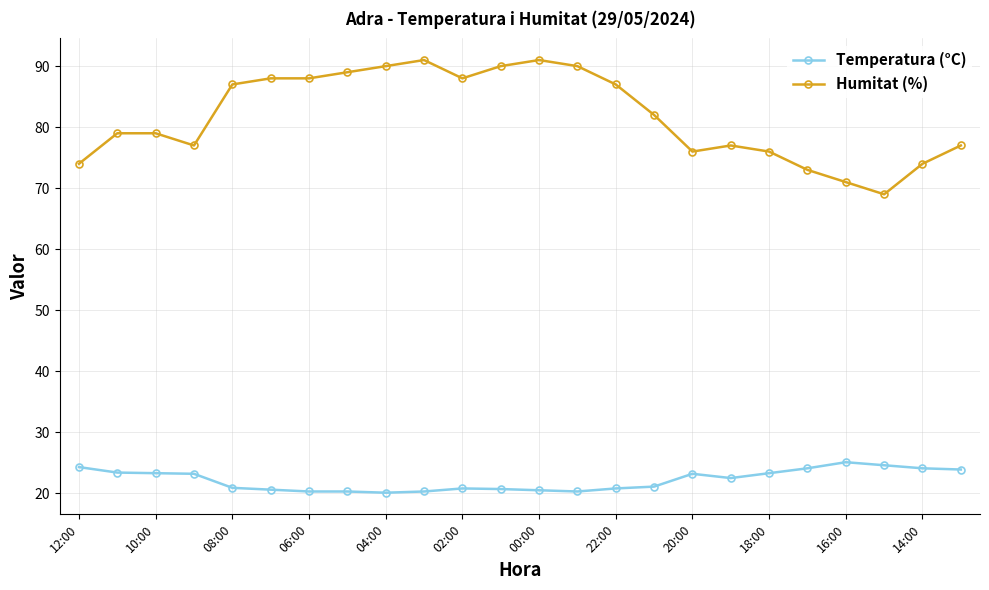

What is the value of the Temperatura (°C) point at the 21st from the left?

25.1